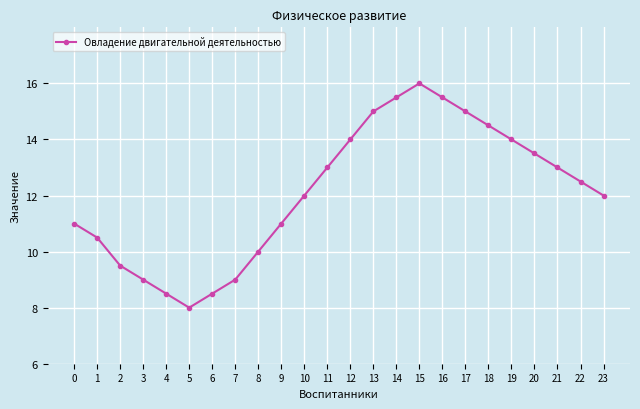

Which label corresponds to the largest value in the chart?

15